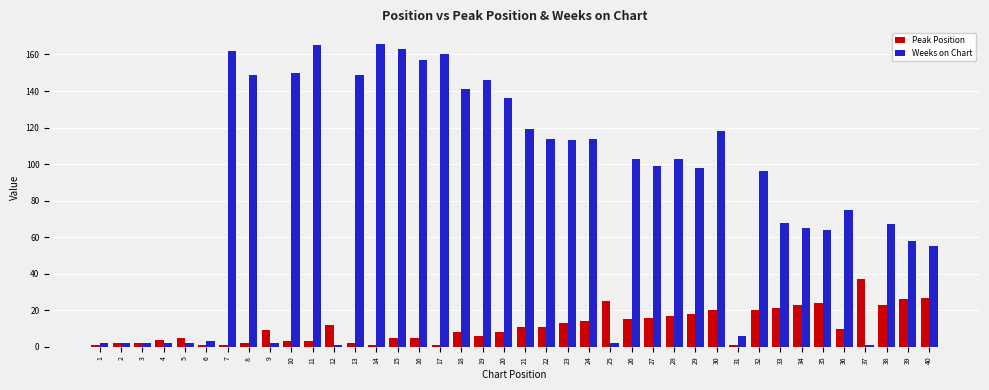

How many bars are there in total?

80